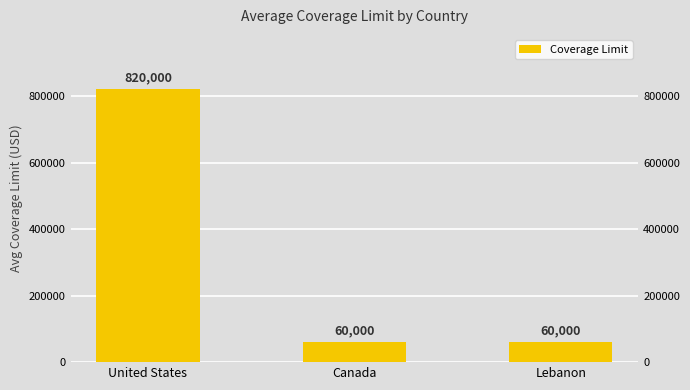

What is the change in value from United States to Lebanon?

-760000